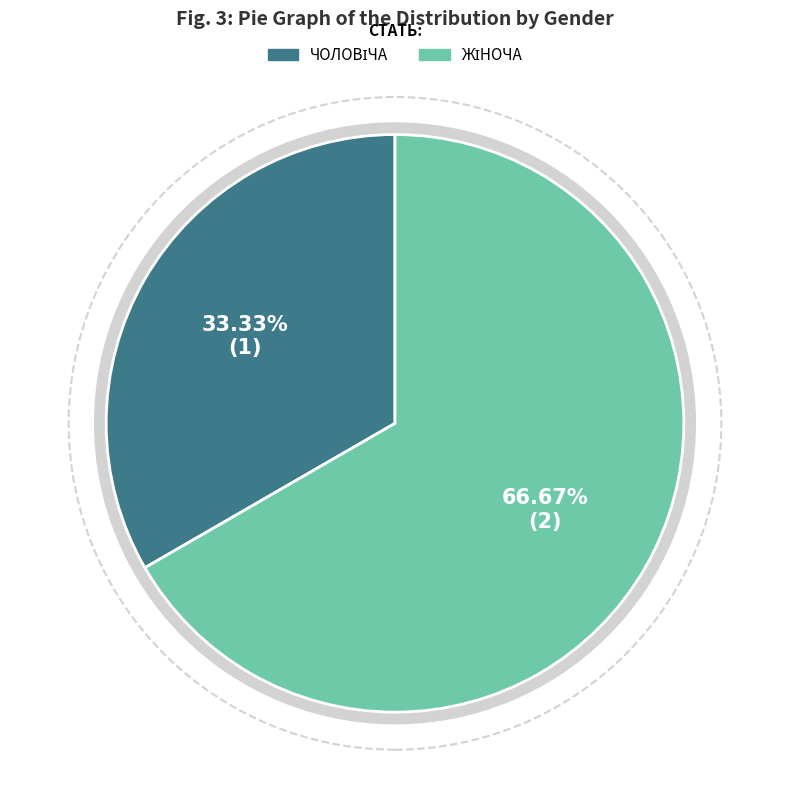

Which category accounts for the majority?

Жіноча